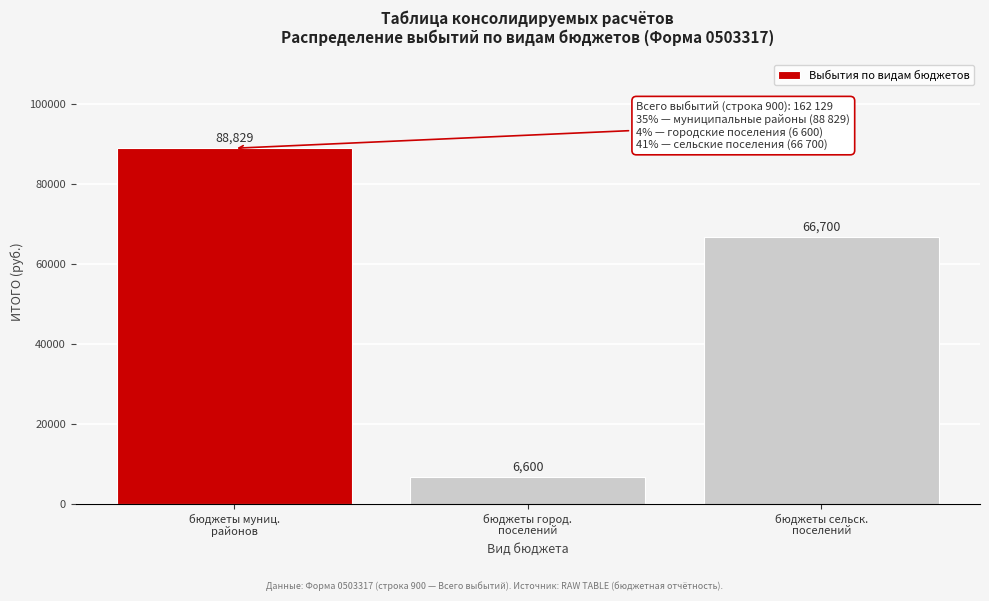

Reading right to left, what are all the values shown in this chart?

66700	6600	88829